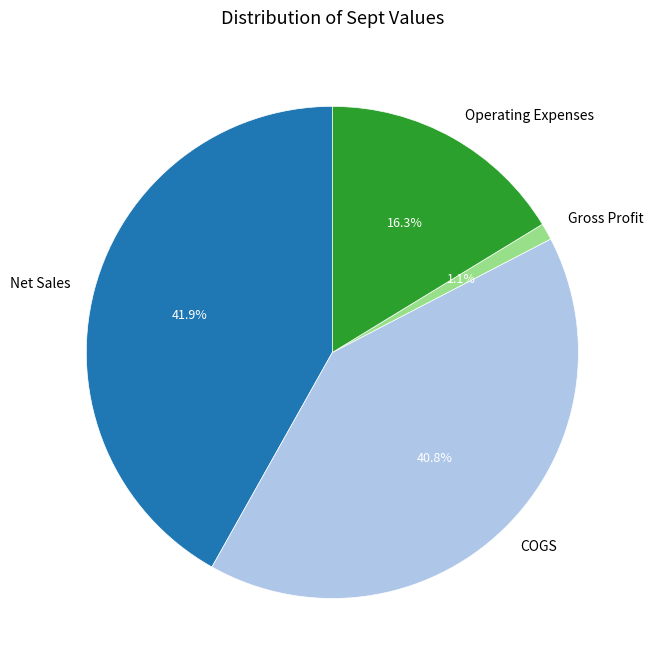

Rank the categories by value from lowest to highest.

Gross Profit, Operating Expenses, COGS, Net Sales